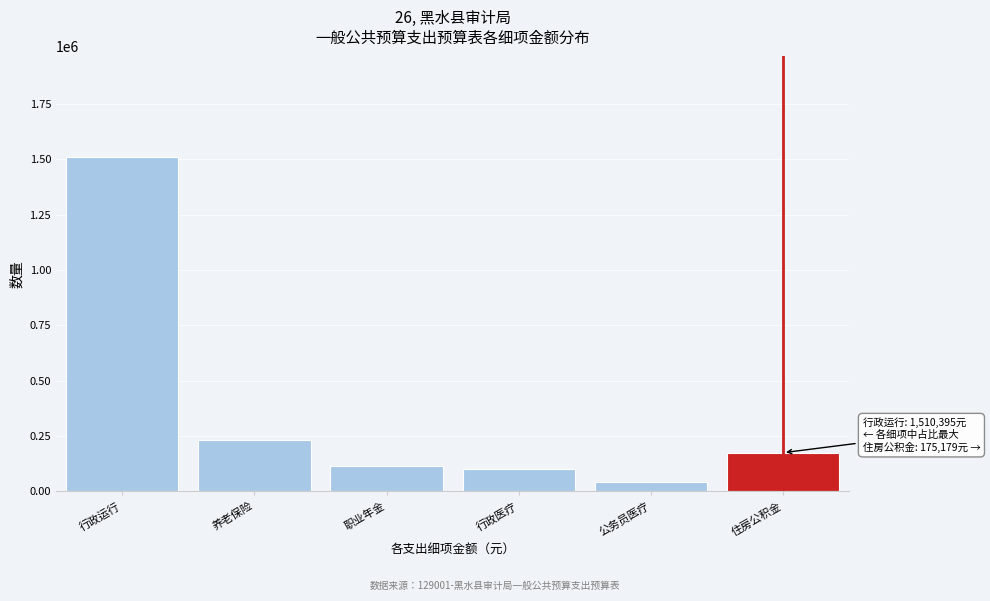

Reading left to right, transcribe all the data shown in this chart.

1510395.2	233573.1	116786.6	102188.2	42240.0	175179.8